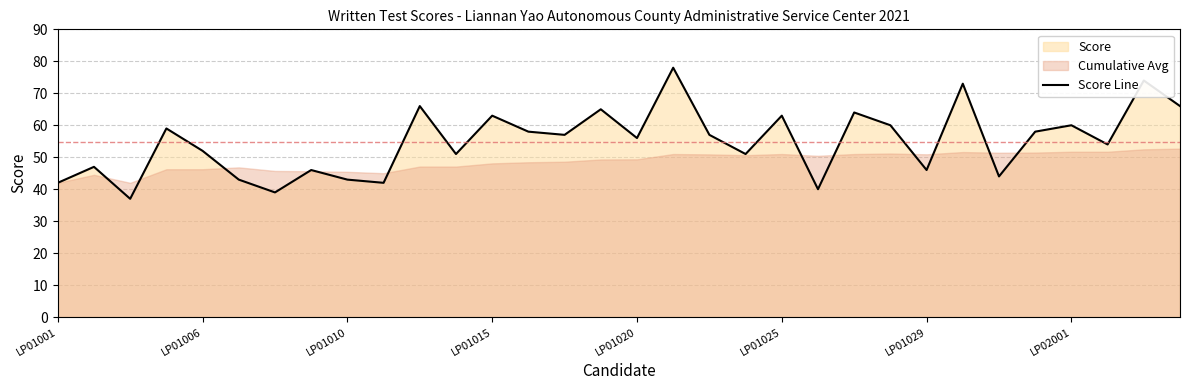

What is the minimum value for Score Line?

37